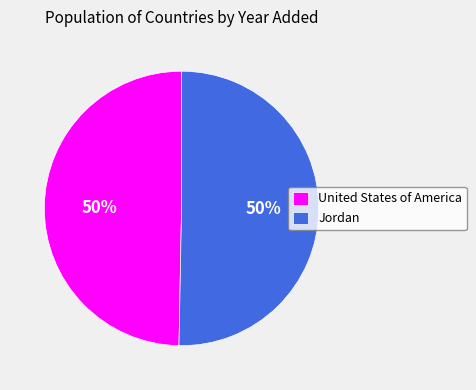

Combined, do Jordan and United States of America account for over 50%?

Yes